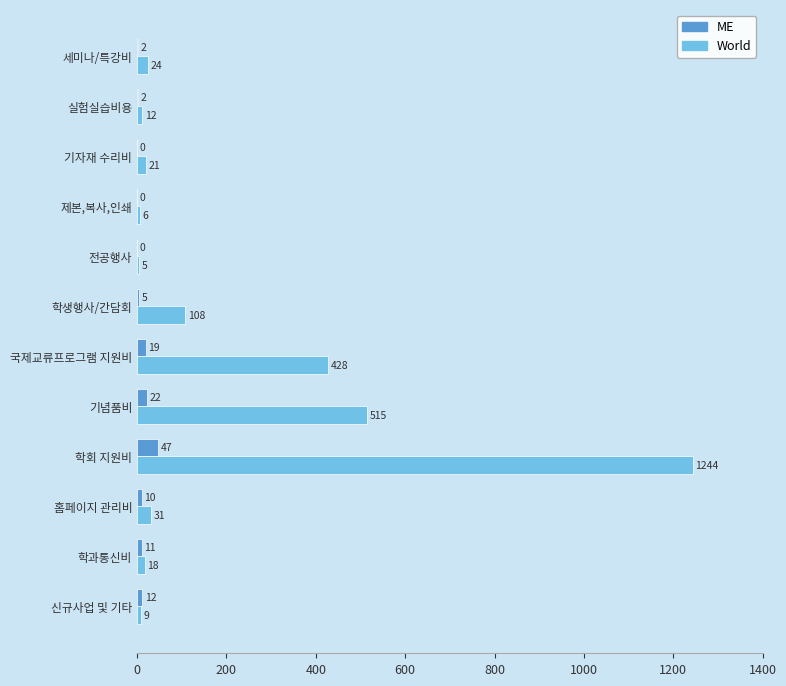

What is the maximum value for ME?

47